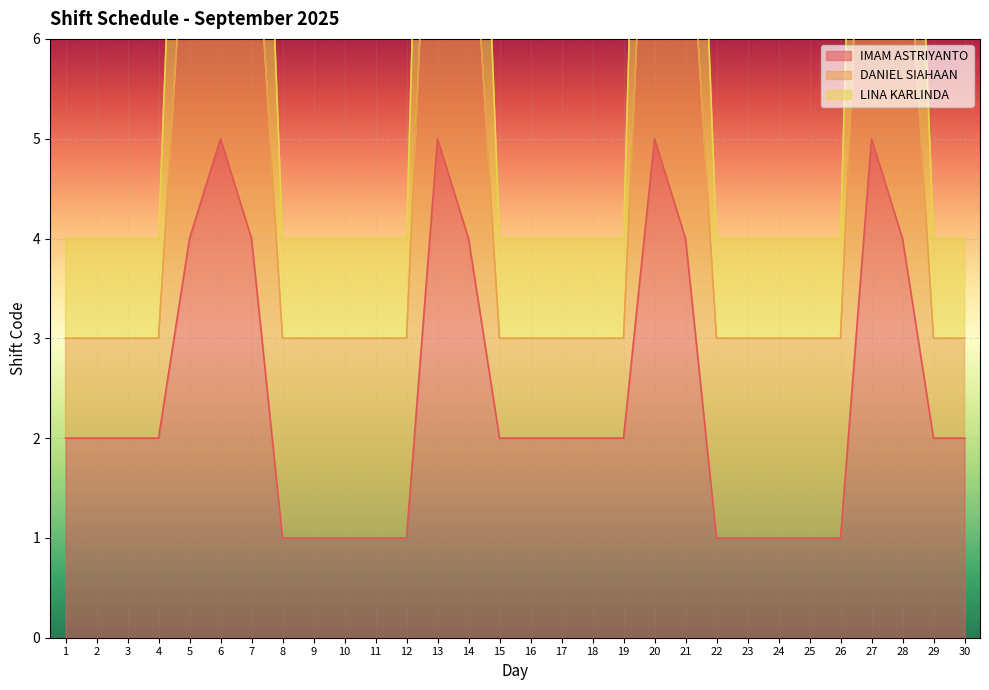

What is the total value across all series at 16?

6